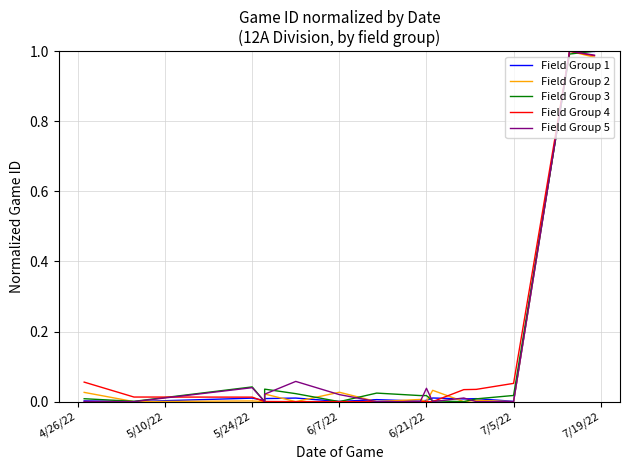

Is it true that Field Group 2 equals 0.3 at 11?

False